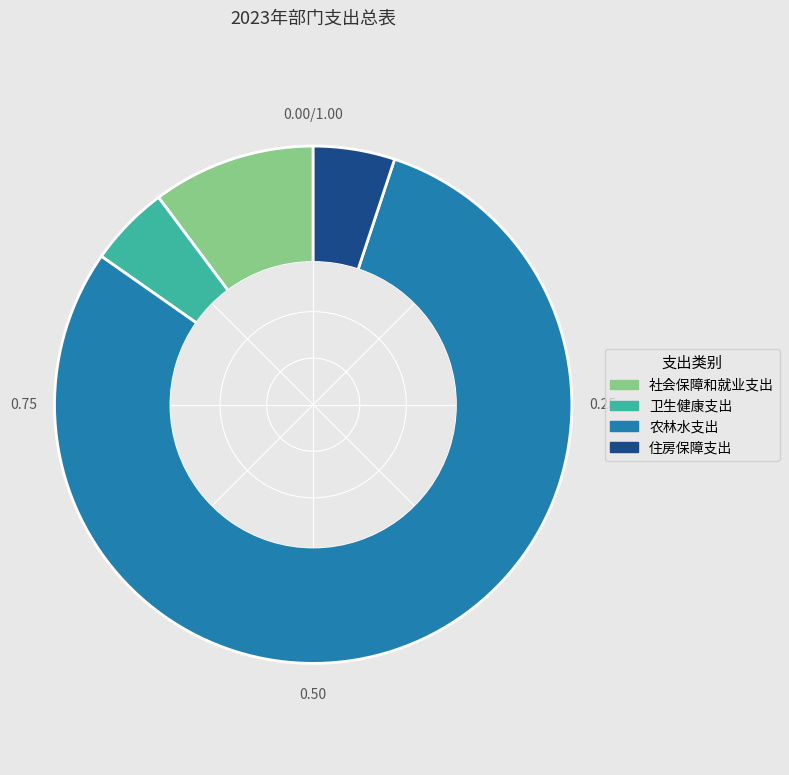

Which category has the biggest portion of the pie?

农林水支出